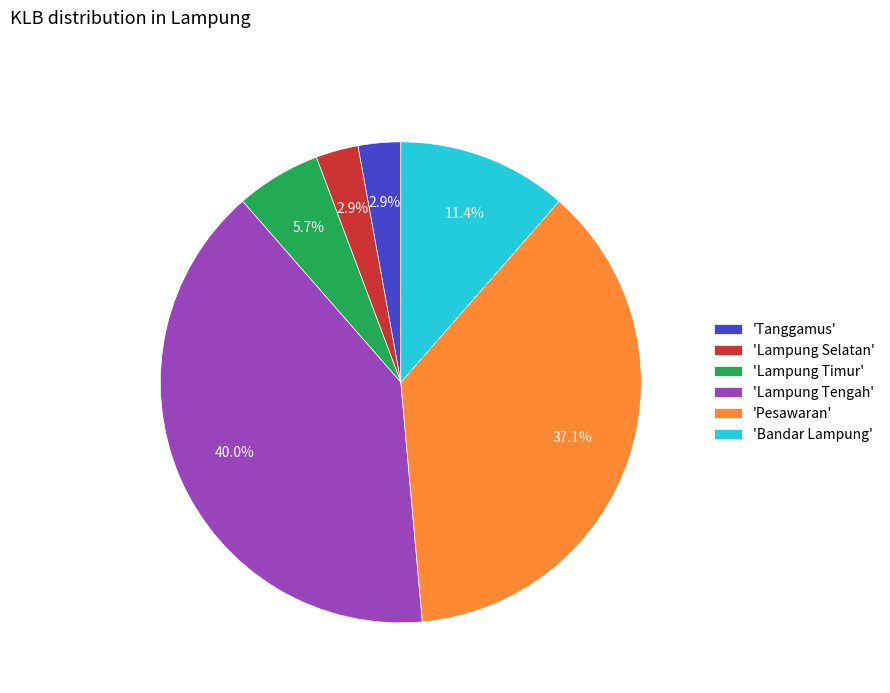

Does any single category account for the majority?

No